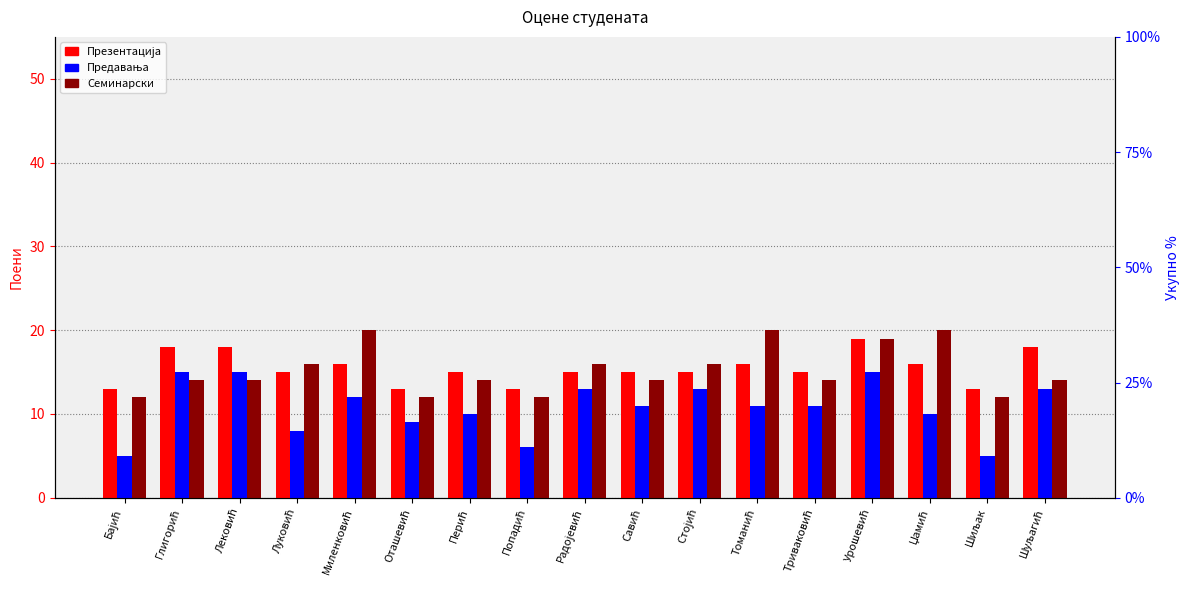

How many data points in Предавања are above 11?

7